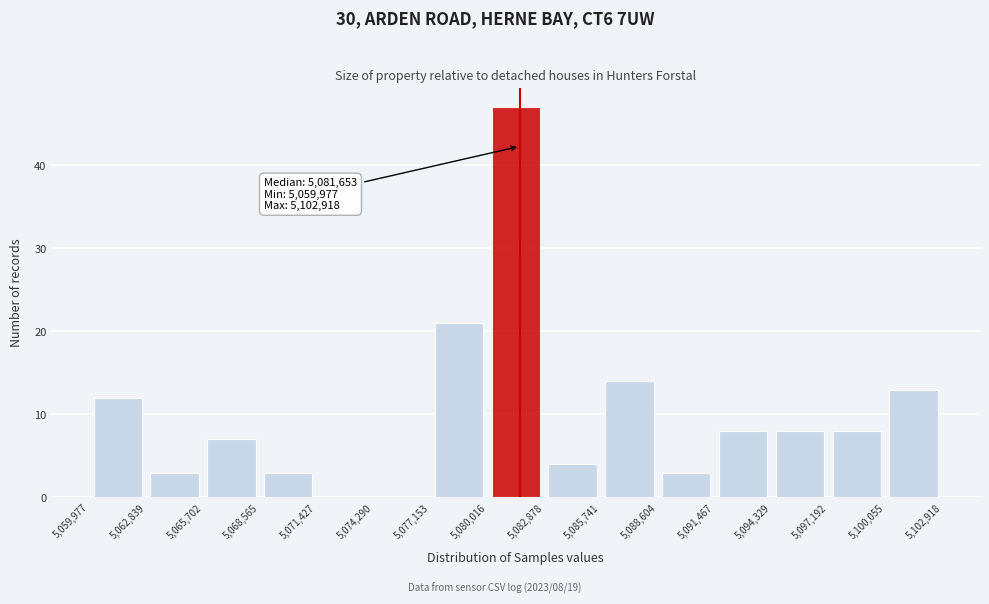

Which range on the x-axis has the tallest bar?

5,080,016 to 5,082,878